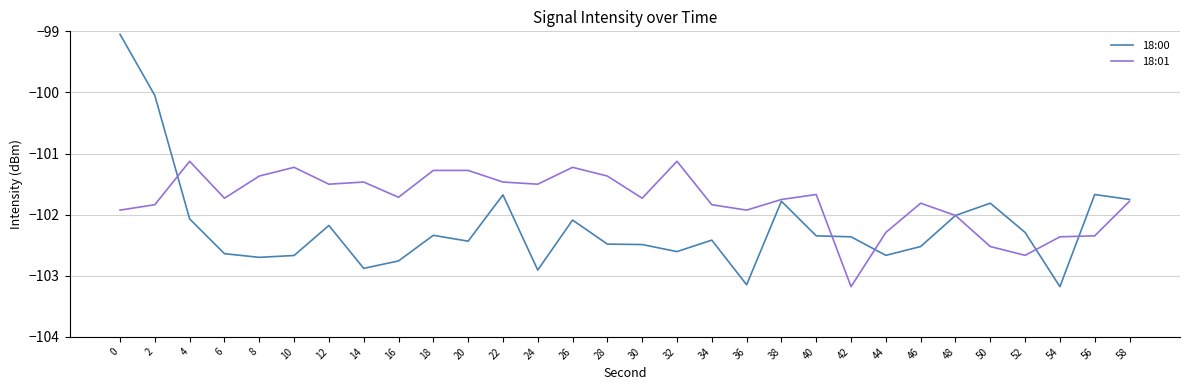

True or false: 18:01 has a value of -101.3 at 18.

True